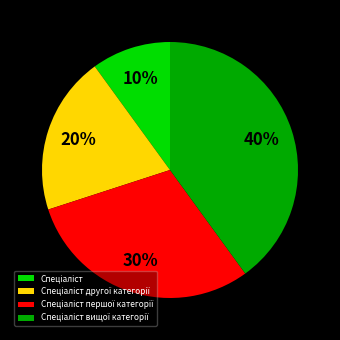

To the nearest percent, what is the difference between the largest and smallest slice percentages?

30%